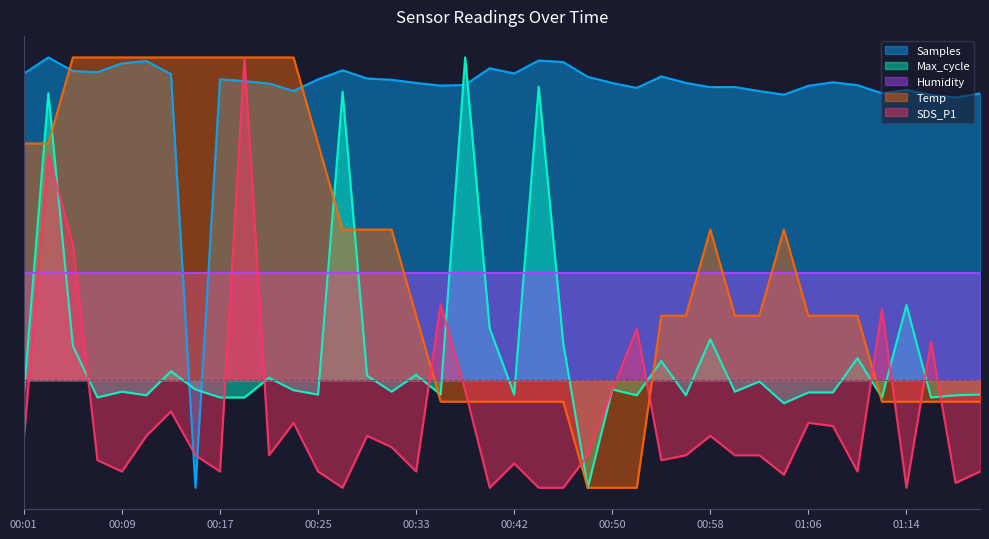

The value of Samples at 00:37 is 0.3. True or false?

False